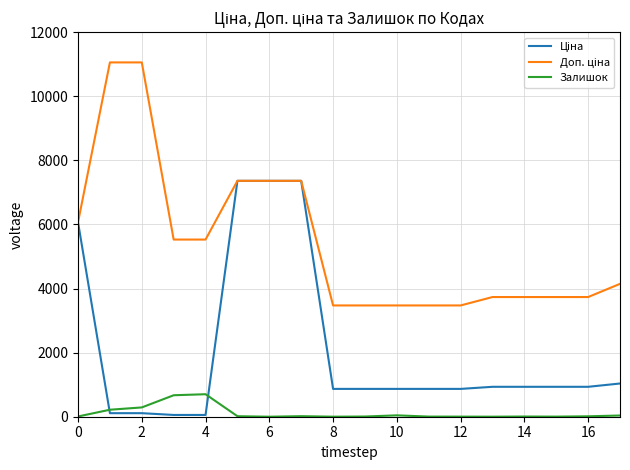

What is the maximum value shown in the chart?

11055.0